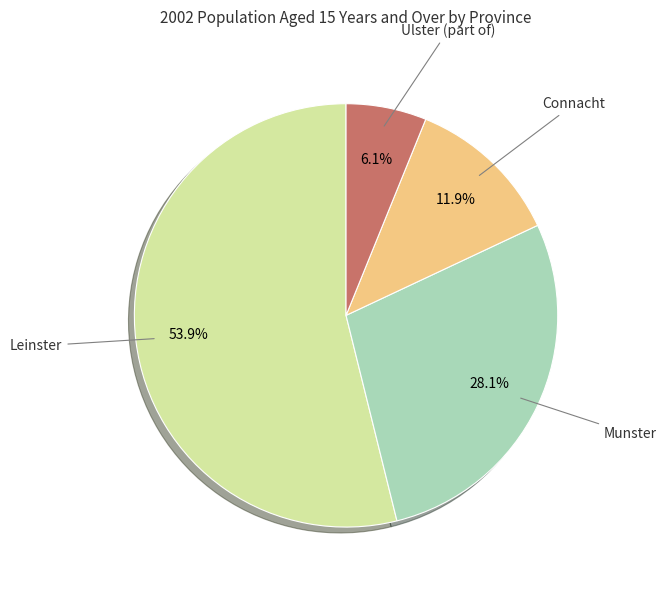

Does any single category account for the majority?

Yes